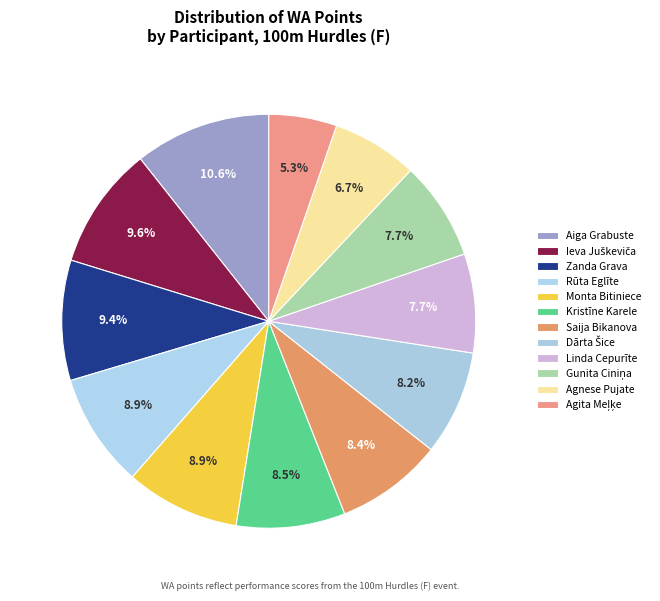

Which category has the biggest portion of the pie?

Aiga Grabuste